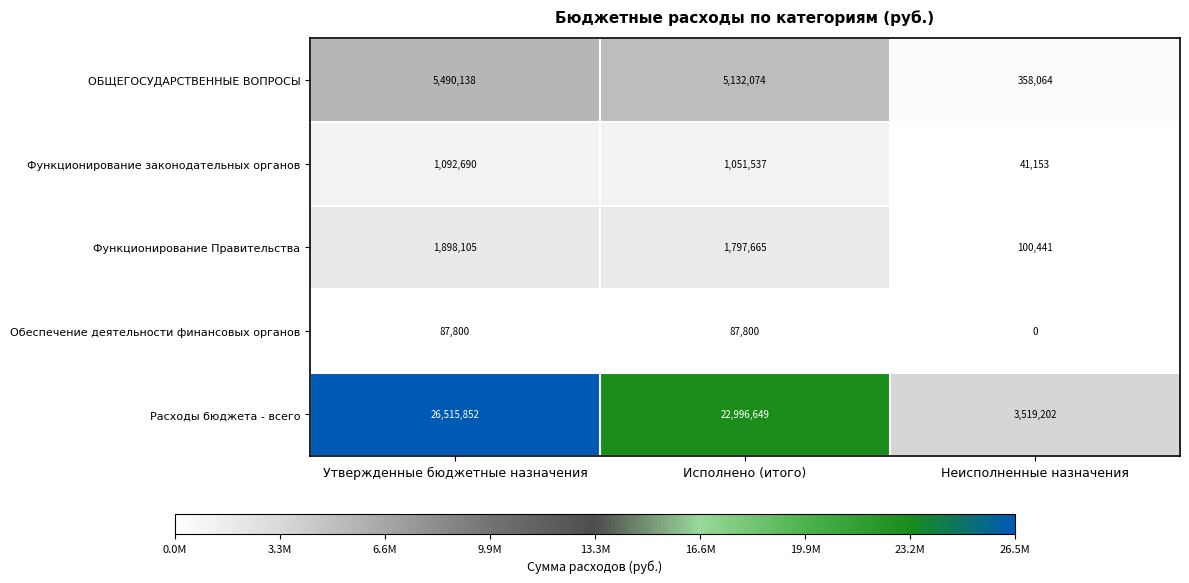

What is the difference between the highest and lowest values at Исполнено (итого)?

22908849